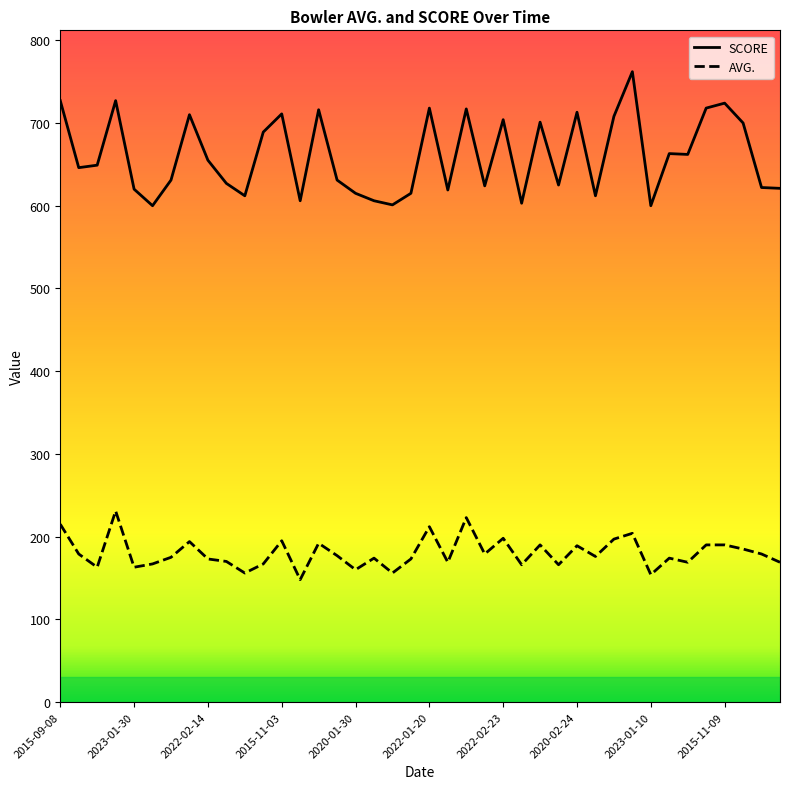

True or false: SCORE and AVG. intersect in this chart.

False